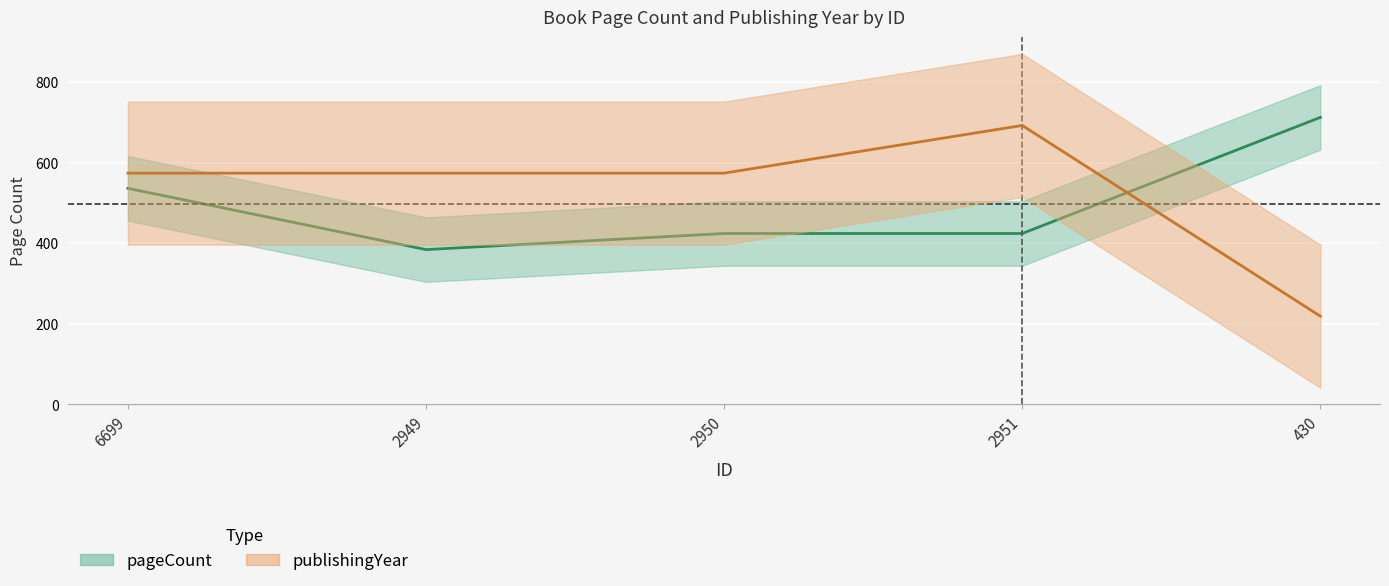

What is the label of the 5th point from the left?

430